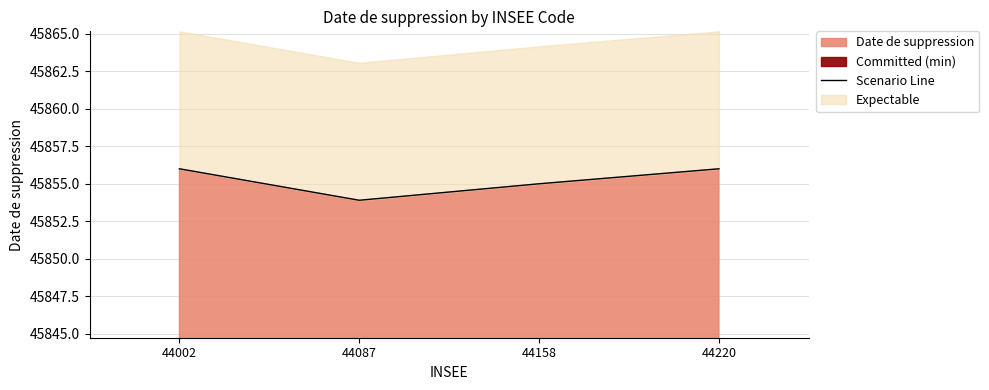

How many interior local valleys (lower than both neighbors) does the data have?

1